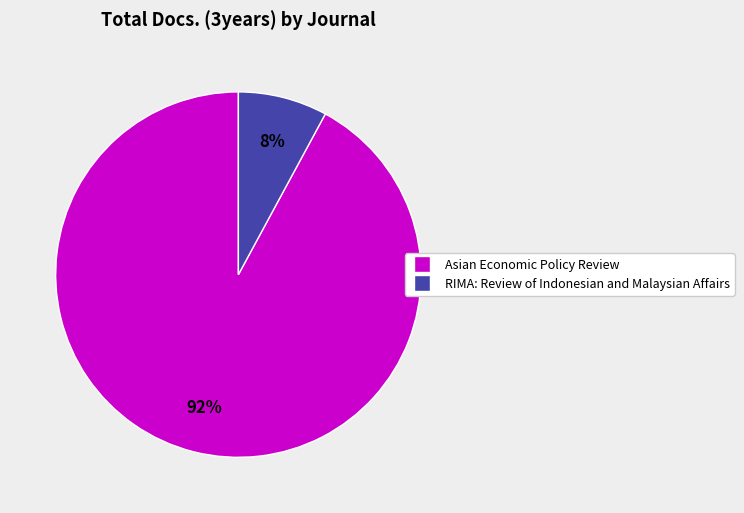

Which has a higher value, RIMA: Review of Indonesian and Malaysian Affairs or Asian Economic Policy Review?

Asian Economic Policy Review